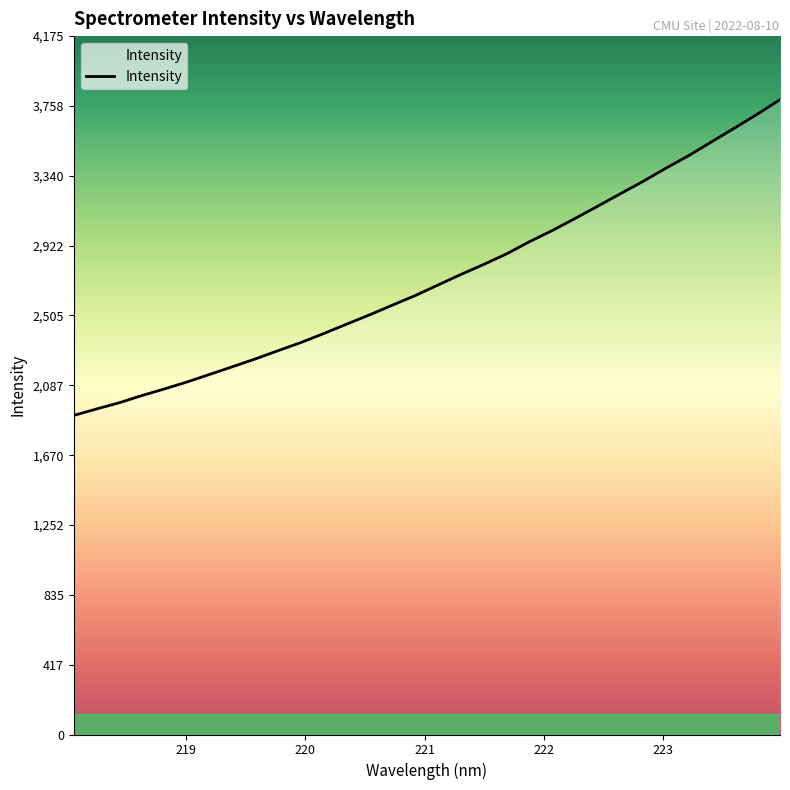

How many values are below 2688?

16